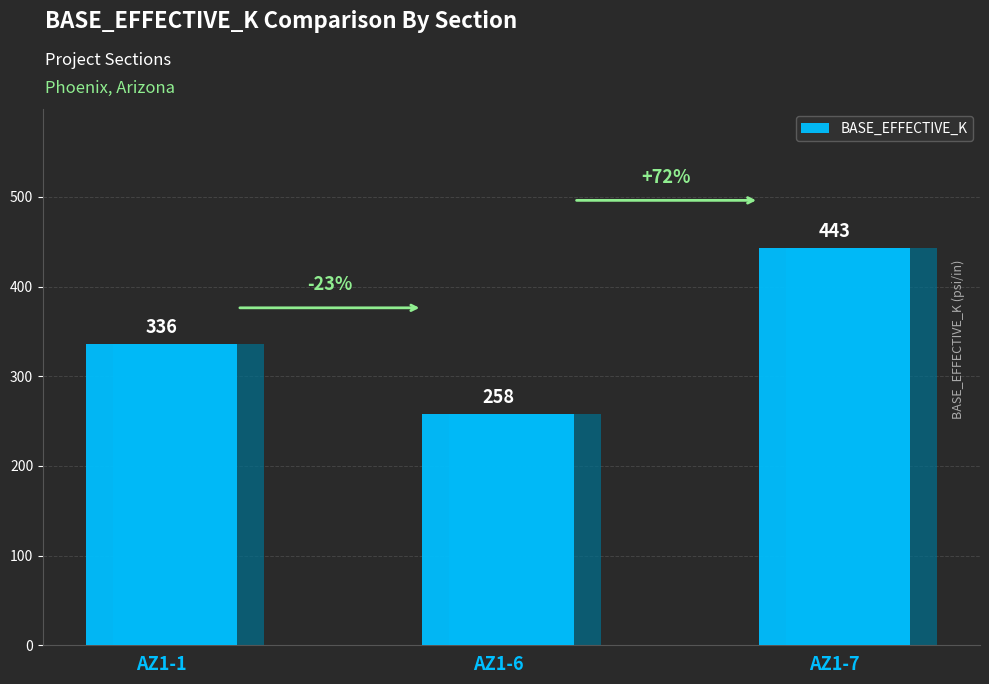

Which label corresponds to the largest value in the chart?

AZ1-7